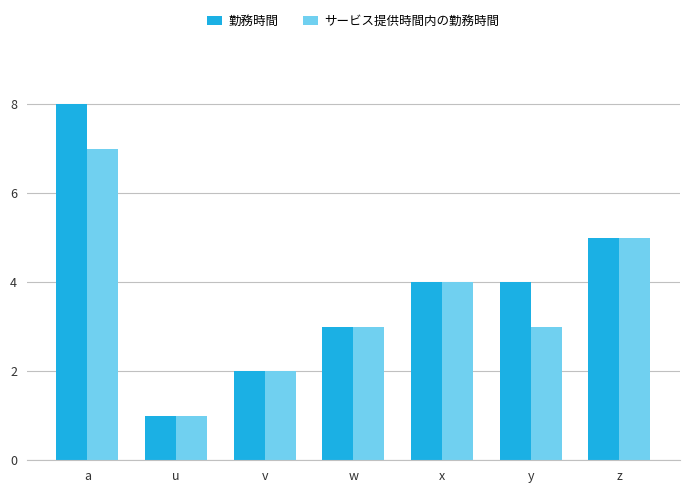

Reading left to right, list all the values displayed in this chart.

勤務時間: 8	1	2	3	4	4	5
サービス提供時間内の勤務時間: 7	1	2	3	4	3	5